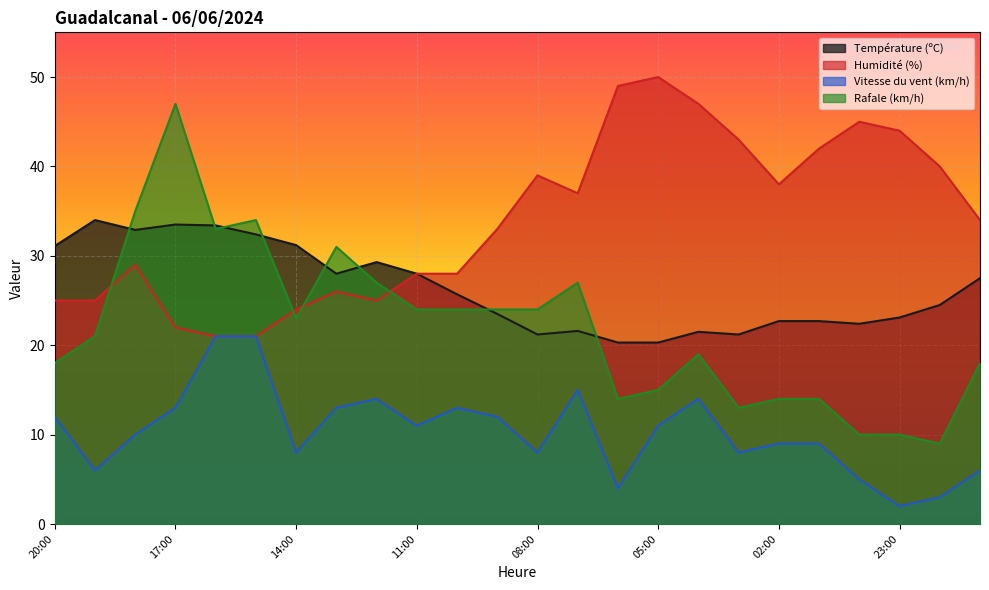

How many lines are shown in the chart?

4